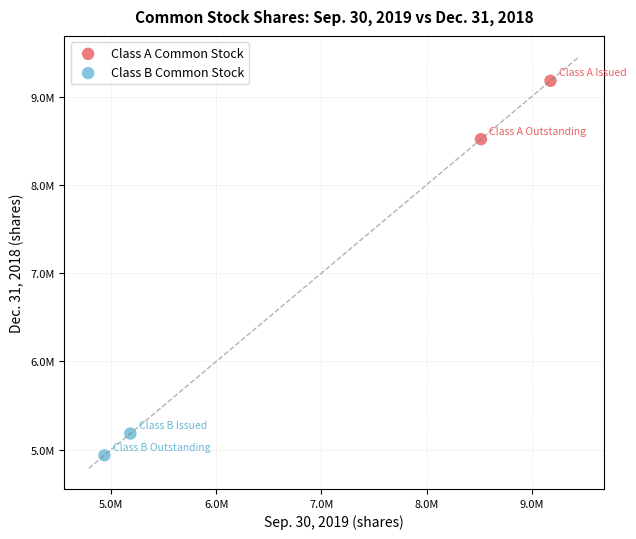

Which series contains the lowest Y value?

Class B Common Stock